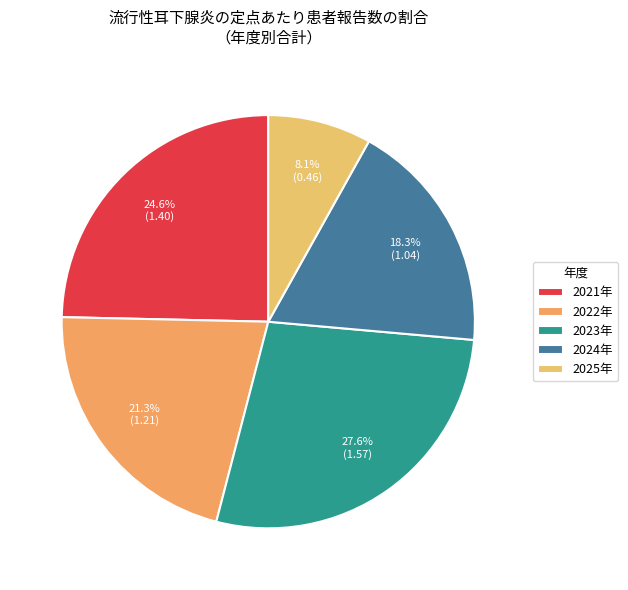

To the nearest percent, what is the combined percentage of 2021年 and 2025年?

33%